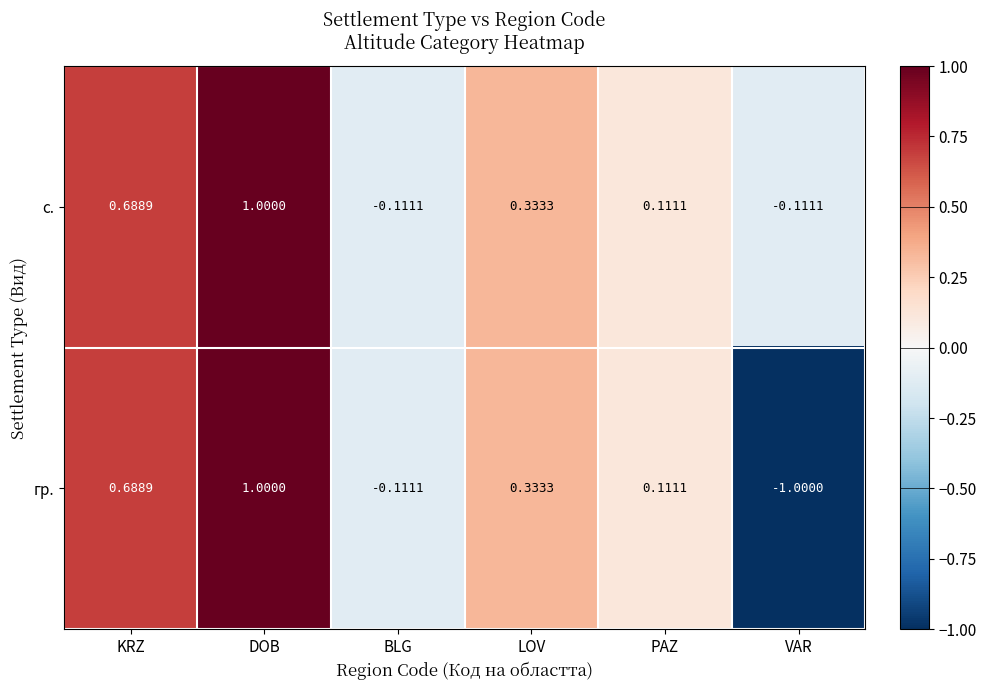

Rank the series by their average value, from lowest to highest.

гр., с.